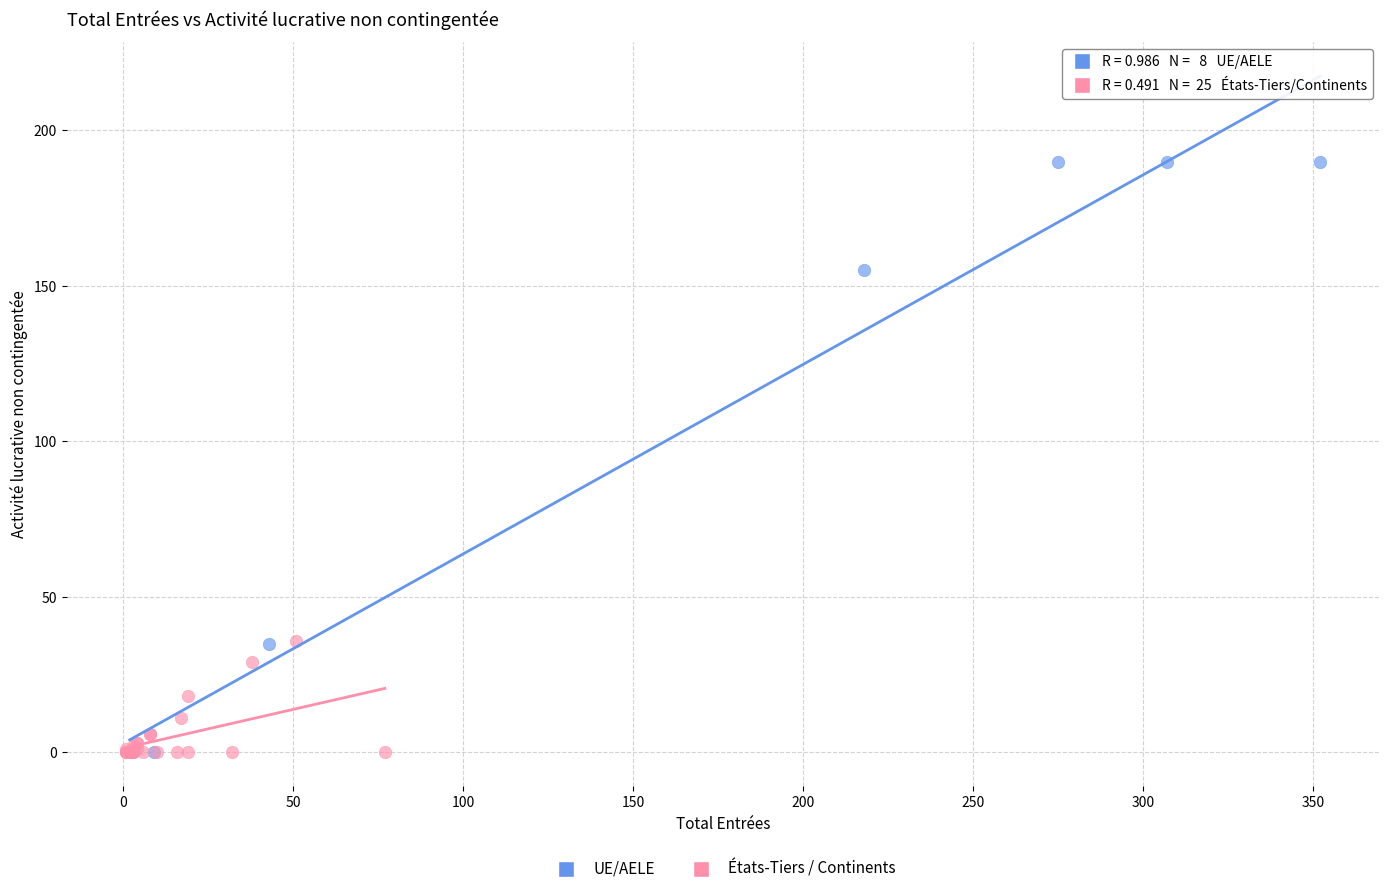

Which series contains the highest Y value?

UE/AELE